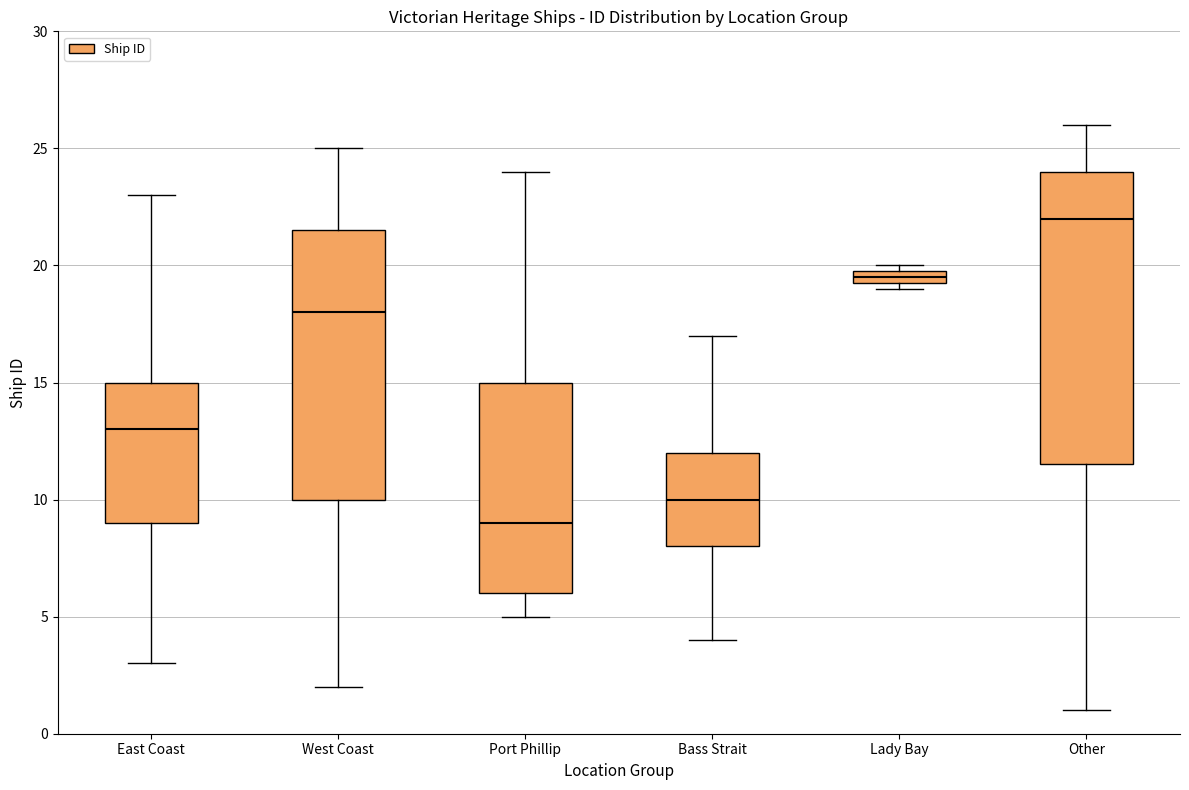

Which box's median line is the lowest?

Port Phillip